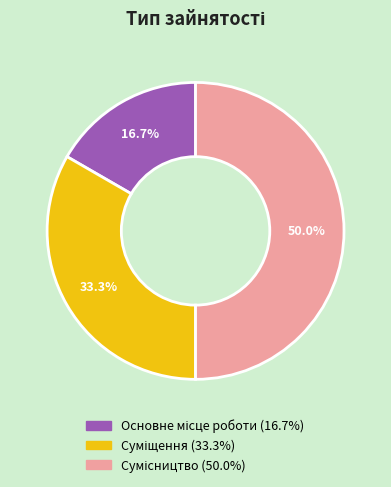

What is the smallest slice in the pie chart?

Основне місце роботи